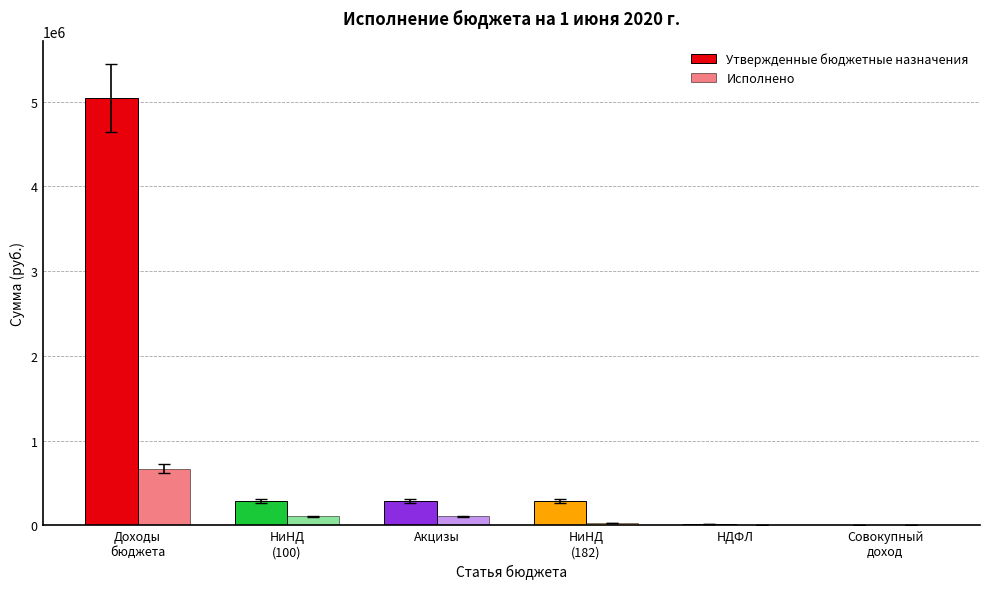

Does the chart contain stacked bars?

No